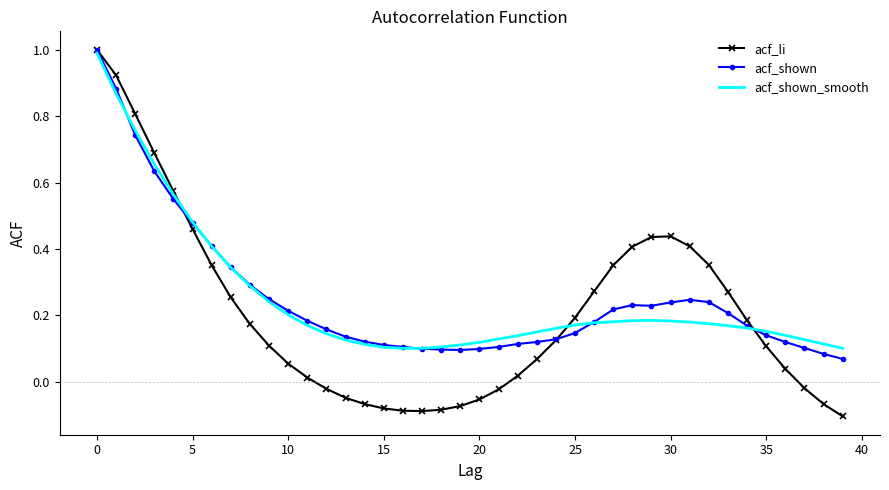

Which series has the widest spread of values?

acf_li